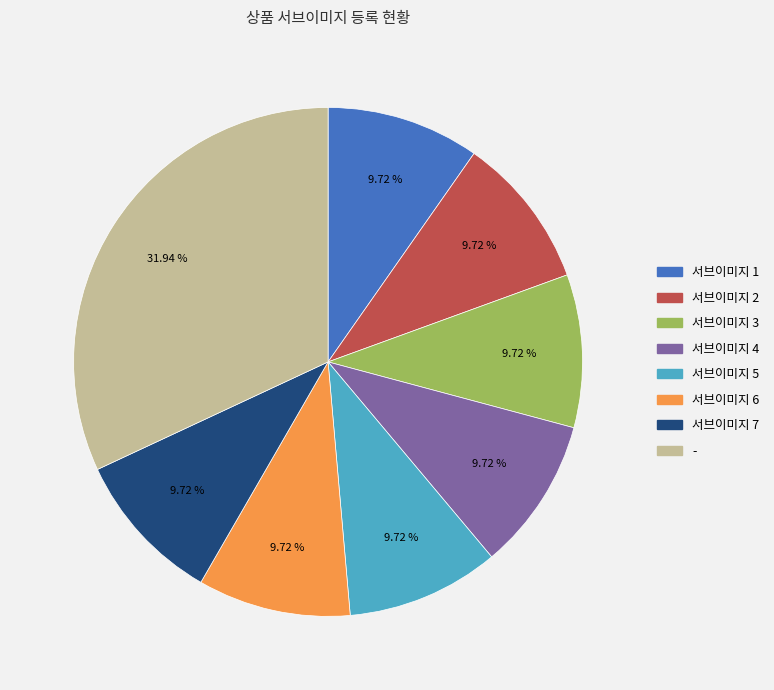

Does 서브이미지 3 account for over 50% of the chart?

No